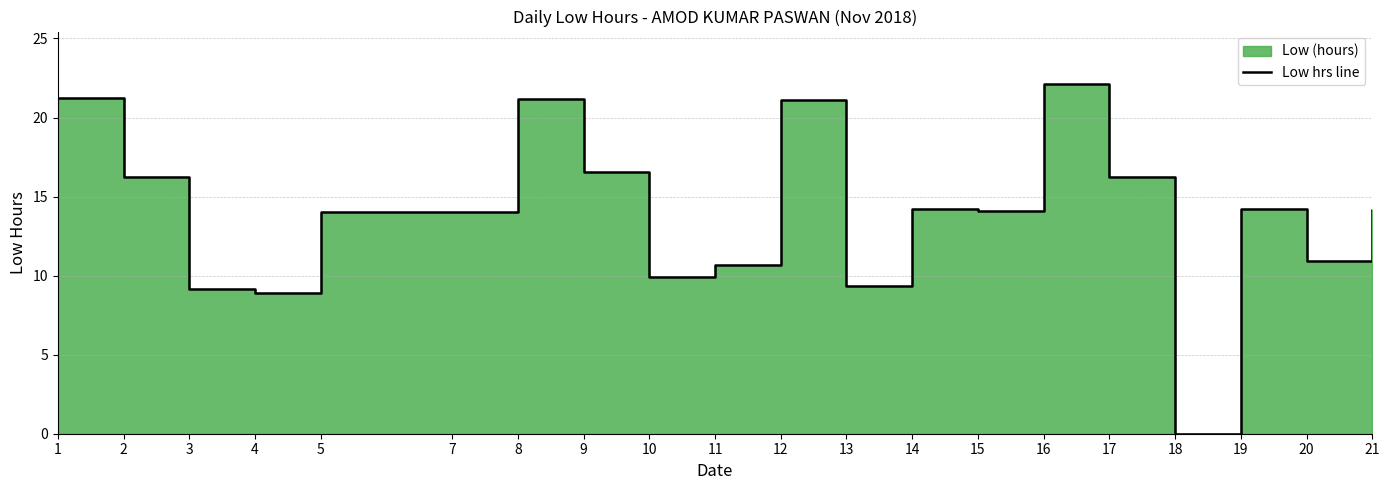

At which label is the value closest to 11?

20